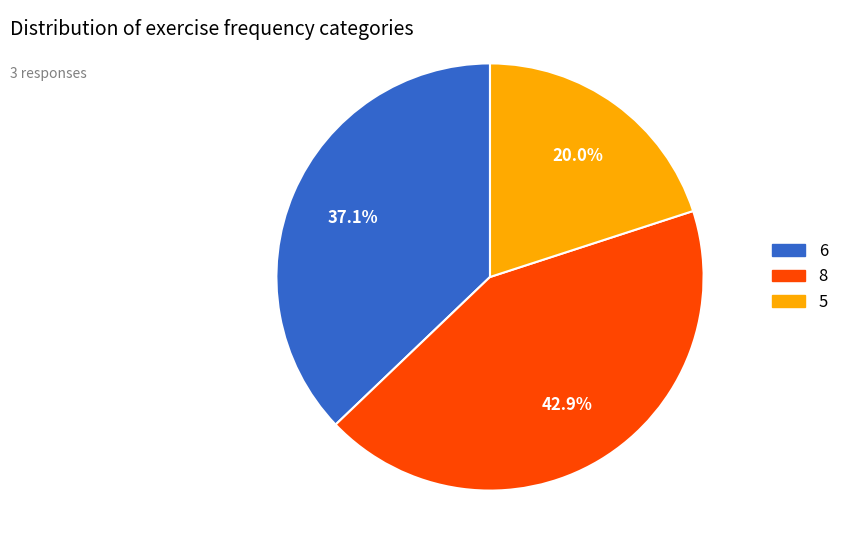

What percentage do 8 and 5 together represent?

62.9%